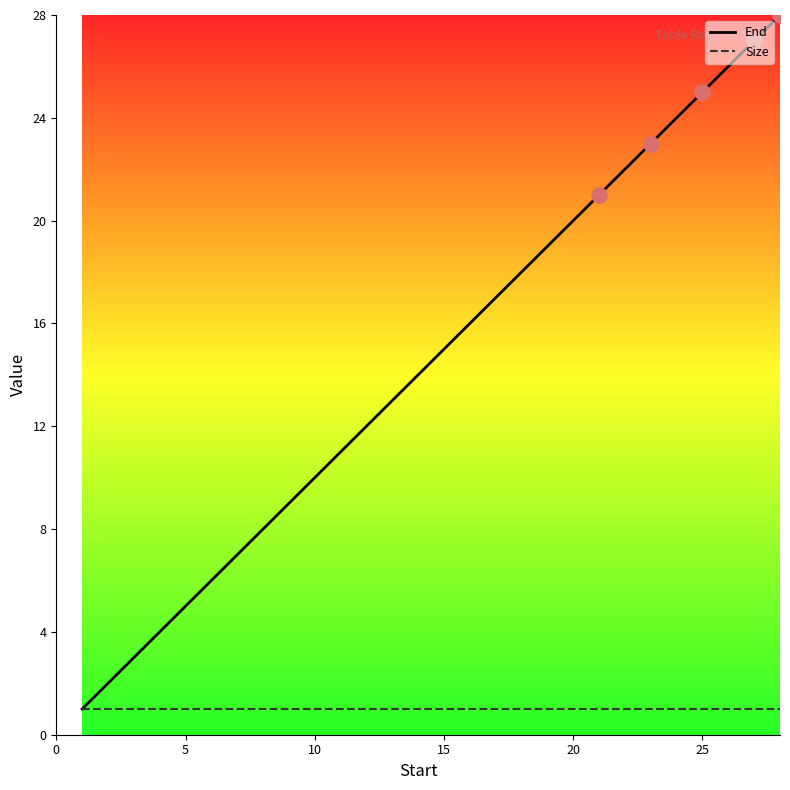

What is the greatest value displayed?

28